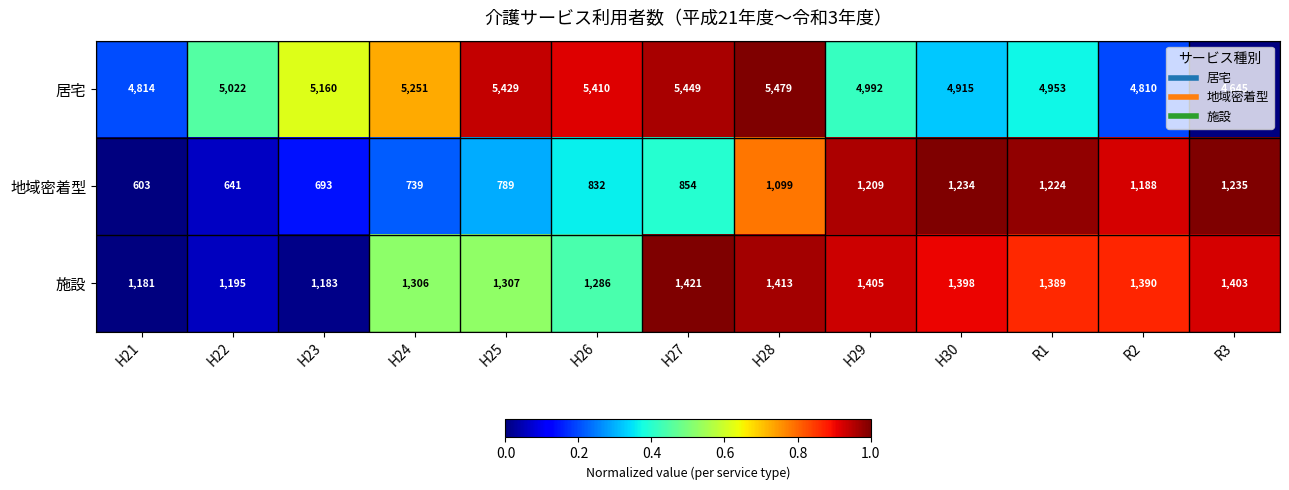

What is the spread (max minus min) of values at R3?

3410